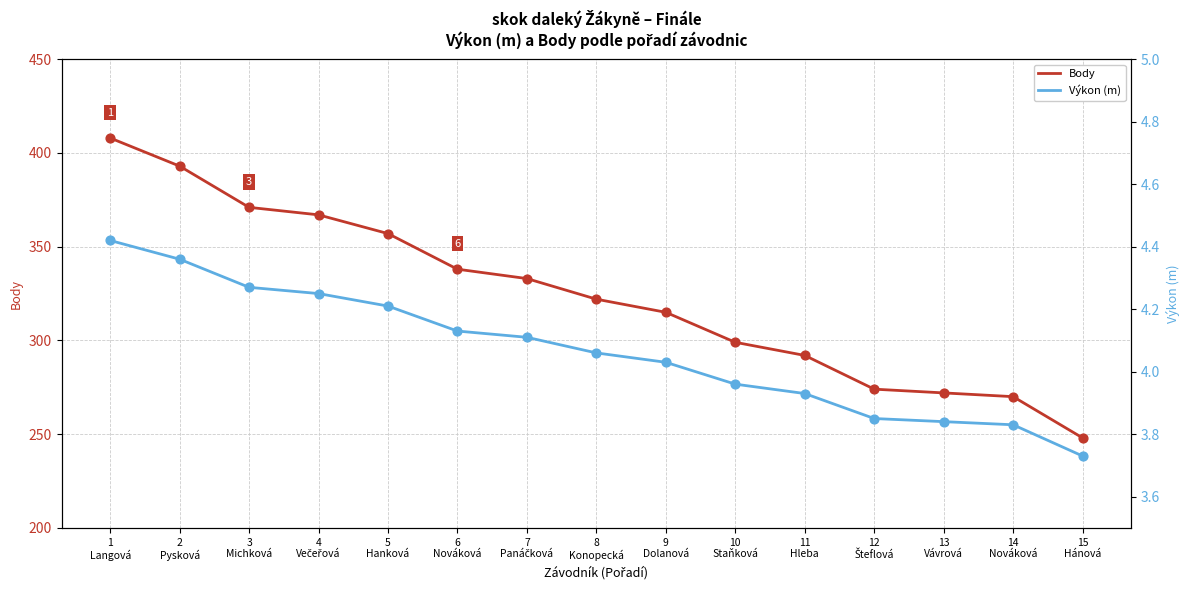

At which category is the sum across all series the highest?

1
Langová